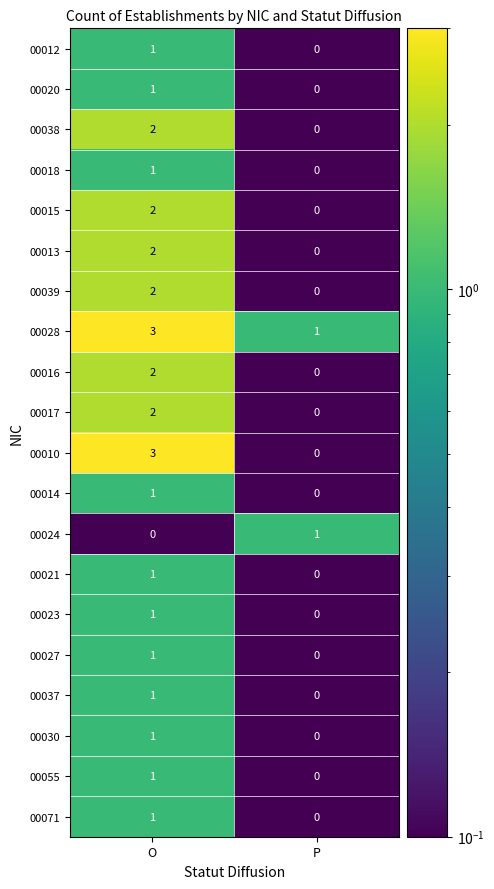

True or false: 00037 has a value of -1 at P.

False